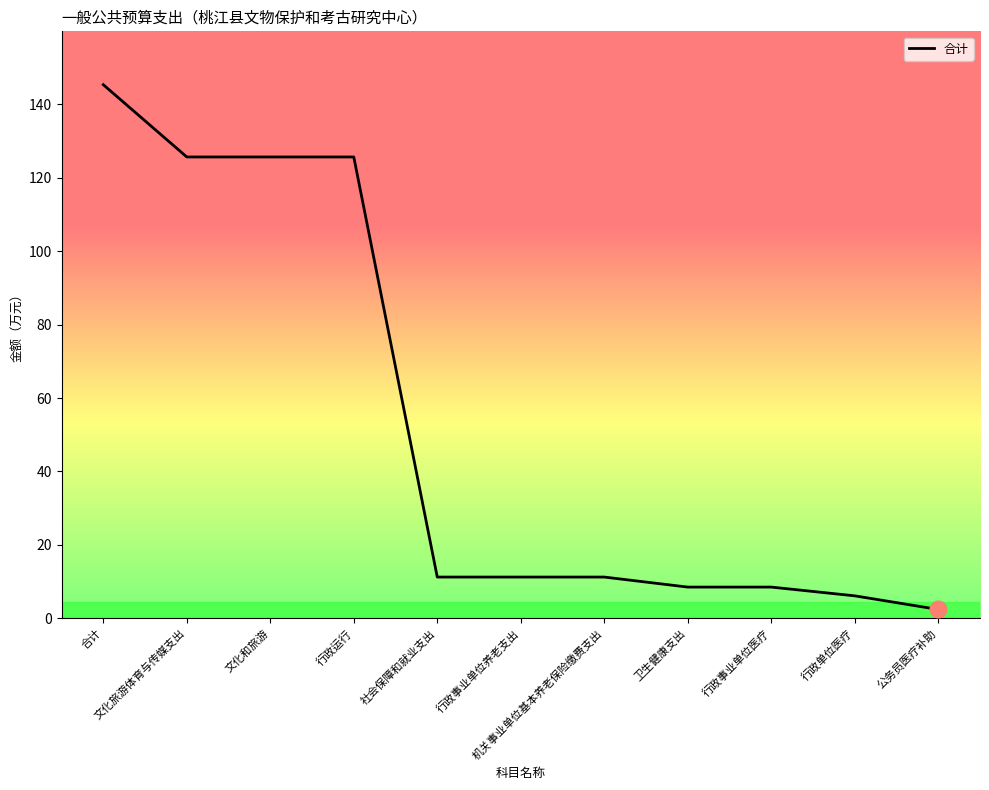

What is the greatest value displayed?

145.4